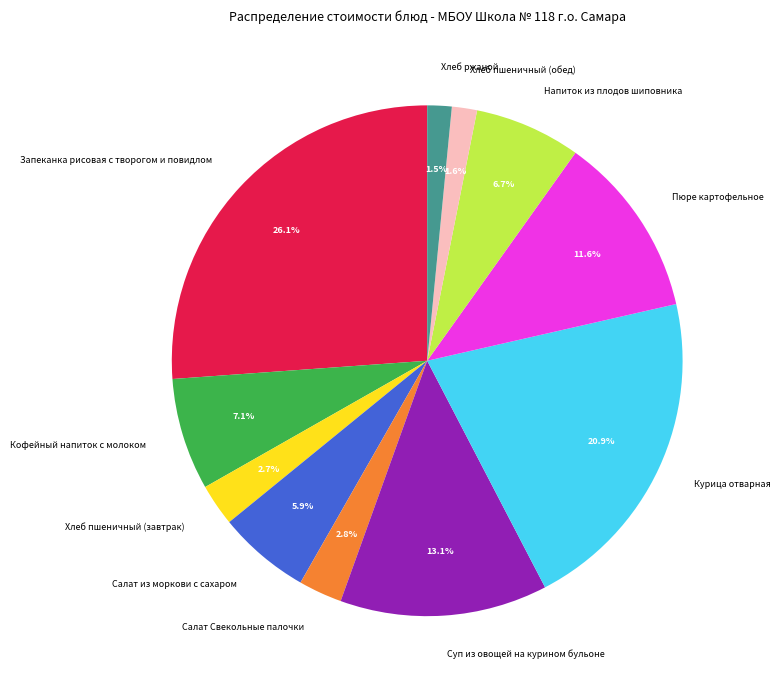

Between Запеканка рисовая с творогом и повидлом and Хлеб пшеничный (завтрак), which is larger?

Запеканка рисовая с творогом и повидлом